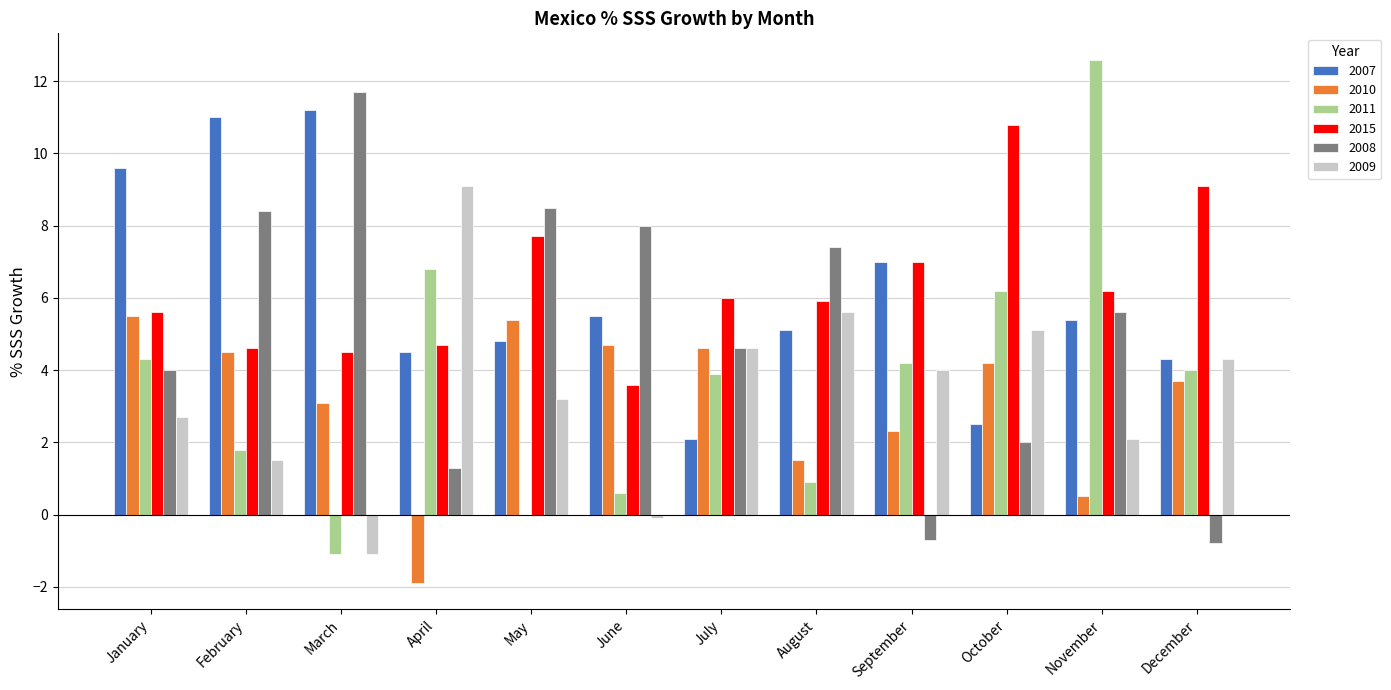

Read the 2015 value at July.

6.0